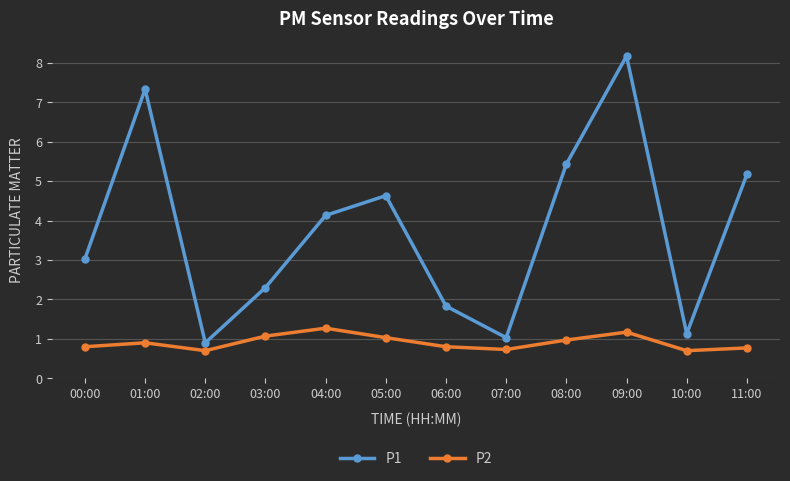

Which series changed the most between 01:00 and 06:00?

P1